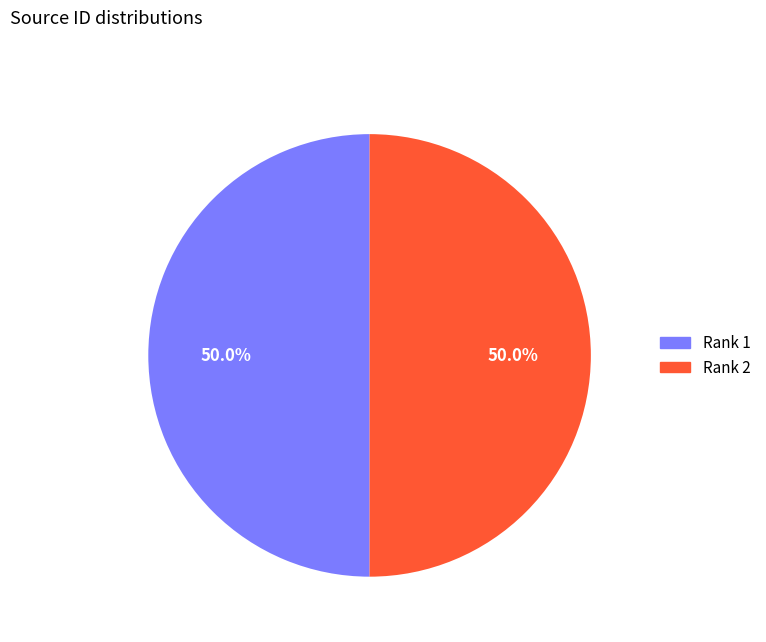

What percentage is the Rank 2 slice, to the nearest percent?

50%